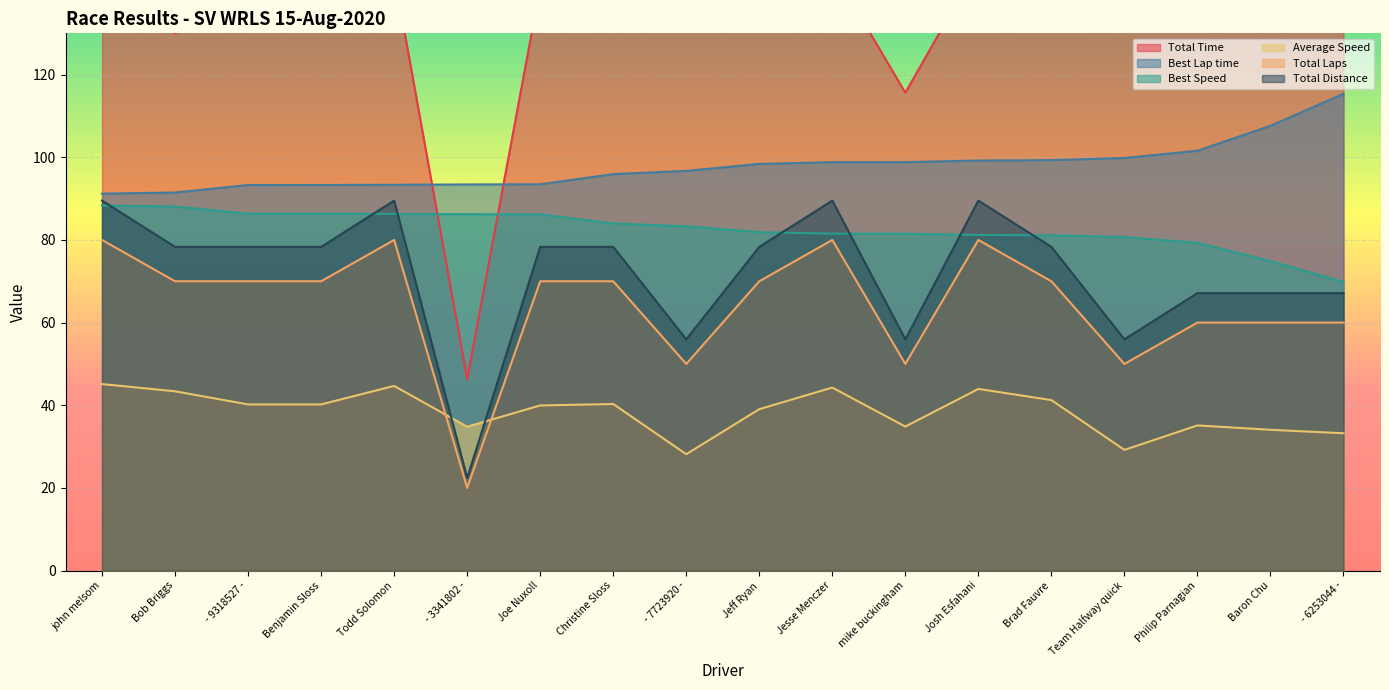

What are all the series names shown in the legend?

Total Time, Best Lap time, Best Speed, Average Speed, Total Laps, Total Distance